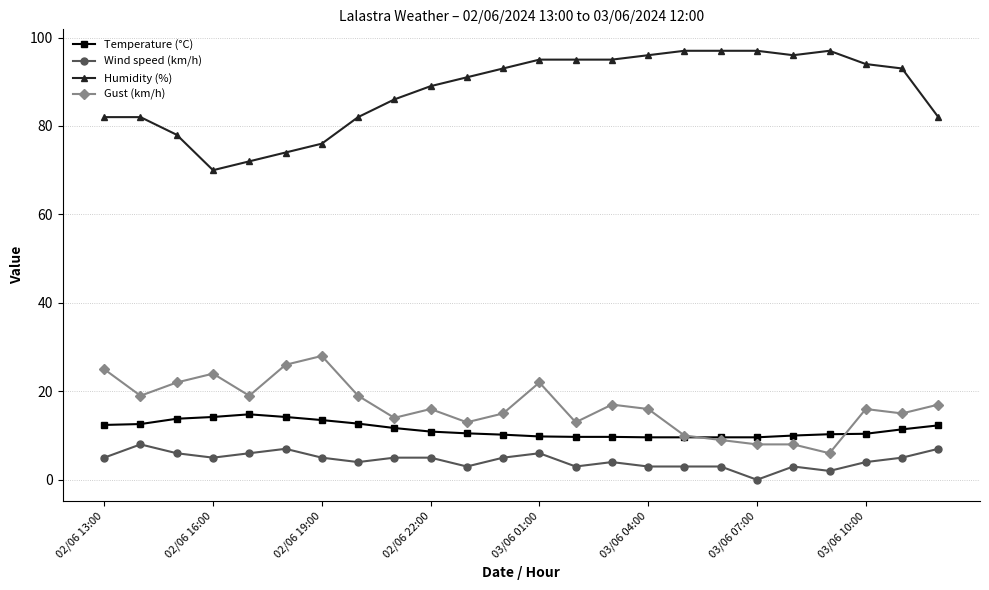

What is the greatest value displayed?

97.0